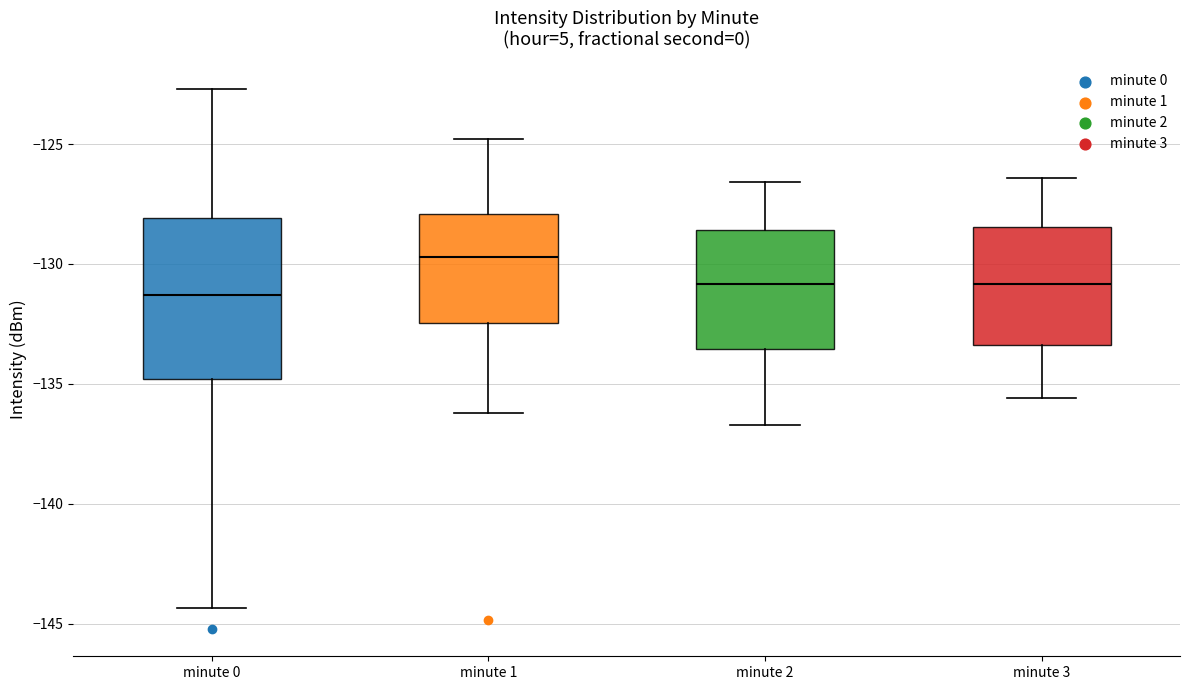

Which box's median line is the highest?

minute 1